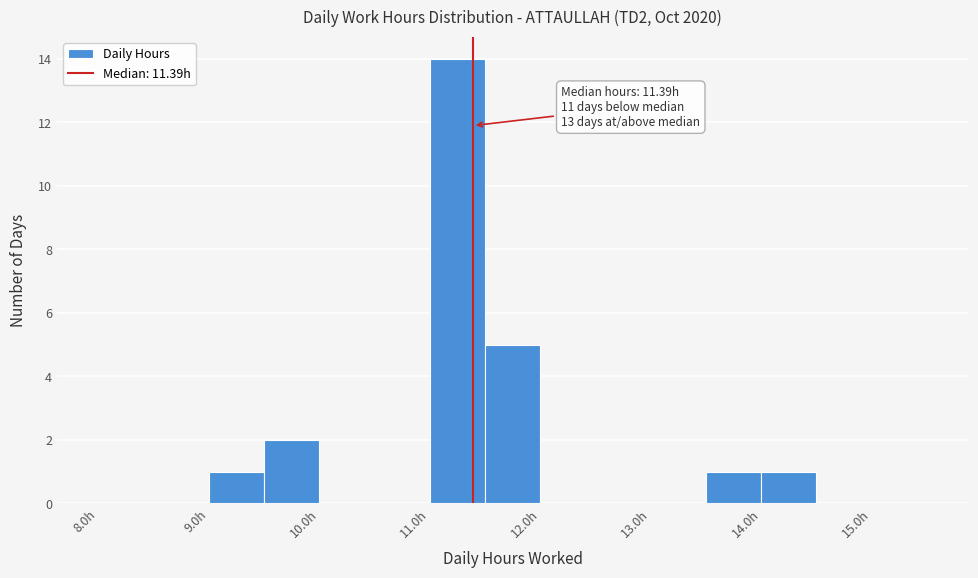

Which range on the x-axis has the tallest bar?

11.0 to 11.5